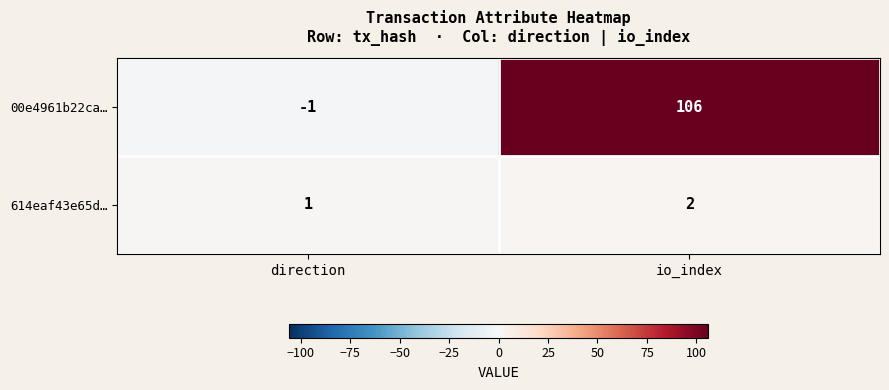

What is the sum of the 614eaf43e65d… values at io_index and direction?

3